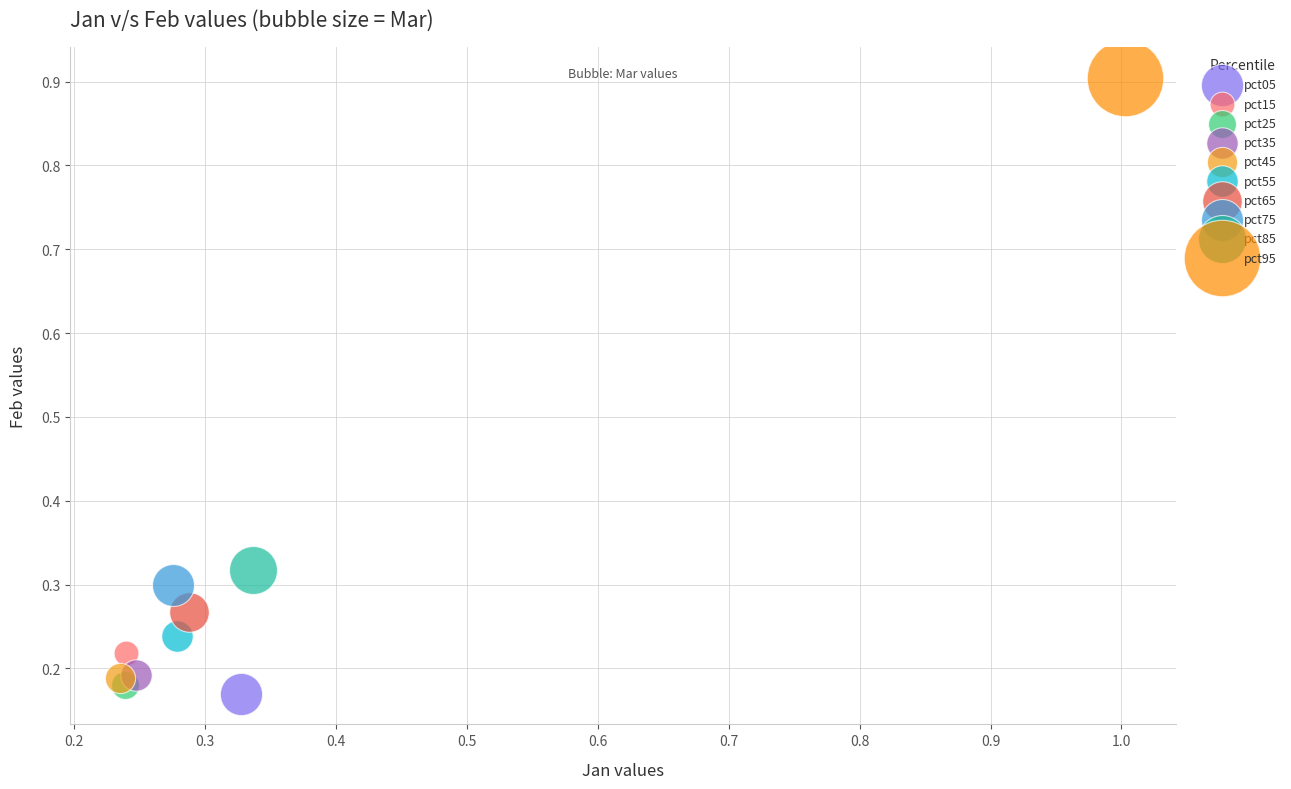

Which series reaches the minimum Y coordinate?

pct05